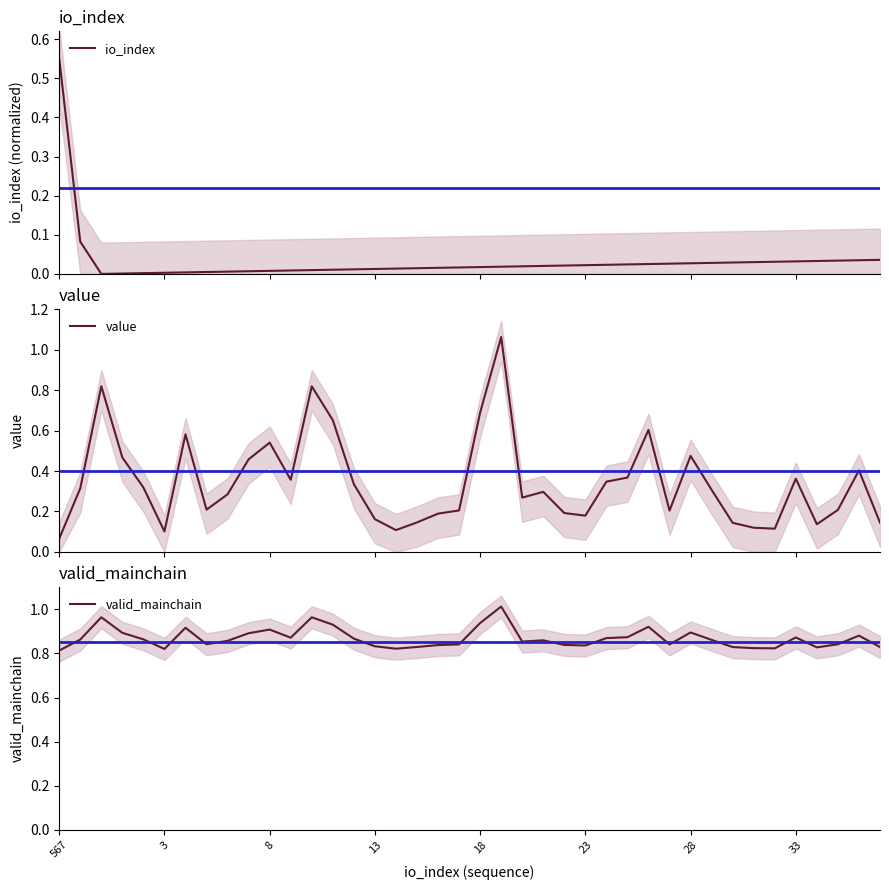

Reading right to left, extract all data points from this chart.

io_index: 0.0	0.0	0.0	0.0	0.0	0.0	0.0	0.0	0.0	0.0	0.0	0.0	0.0	0.0	0.0	0.0	0.0	0.0	0.0	0.0	0.0	0.0	0.0	0.0	0.0	0.0	0.0	0.0	0.0	0.0	0.0	0.0	0.0	0.0	0.0	0.0	0.0	0.0	0.1	0.6
value: 0.1	0.4	0.2	0.1	0.4	0.1	0.1	0.1	0.3	0.5	0.2	0.6	0.4	0.3	0.2	0.2	0.3	0.3	1.1	0.7	0.2	0.2	0.1	0.1	0.2	0.3	0.7	0.8	0.4	0.5	0.5	0.3	0.2	0.6	0.1	0.3	0.5	0.8	0.3	0.1
valid_mainchain: 0.8	0.9	0.8	0.8	0.9	0.8	0.8	0.8	0.9	0.9	0.8	0.9	0.9	0.9	0.8	0.8	0.9	0.9	1.0	0.9	0.8	0.8	0.8	0.8	0.8	0.9	0.9	1.0	0.9	0.9	0.9	0.9	0.8	0.9	0.8	0.9	0.9	1.0	0.9	0.8